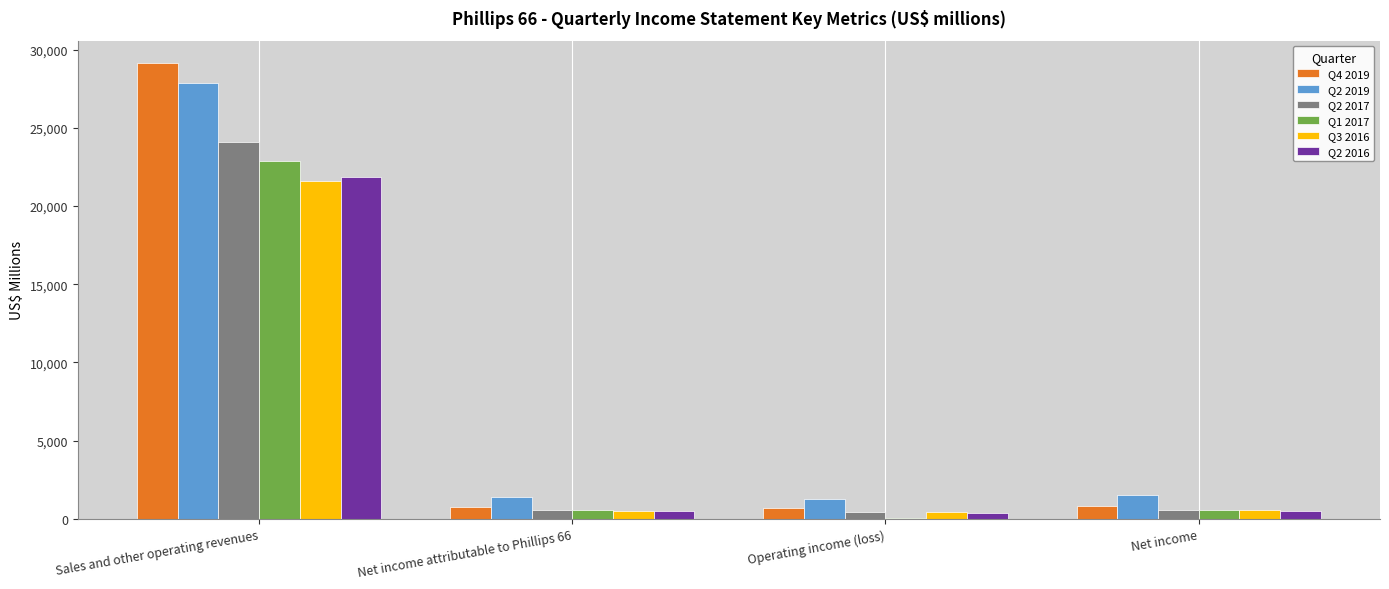

Which category has the highest value in the Q2 2016 series?

Sales and other operating revenues